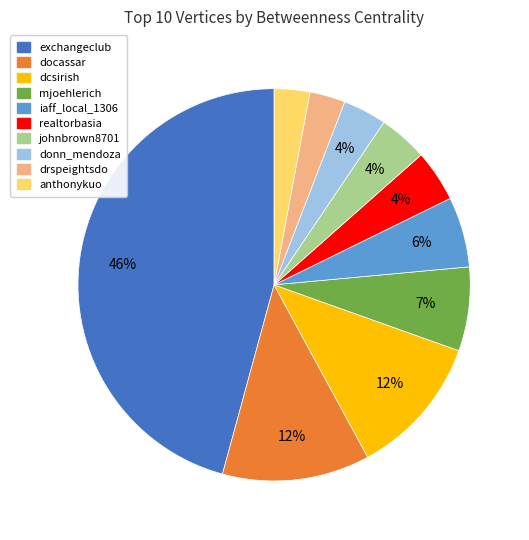

The mjoehlerich slice represents 1% of the pie. True or false?

False